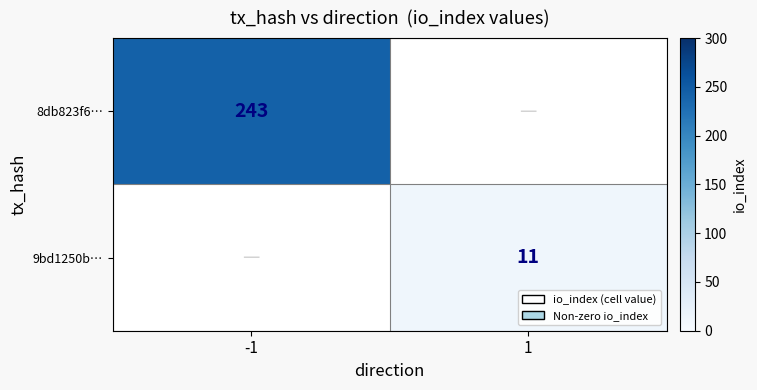

The 8db823f6… series shows 243 at -1. True or false?

True